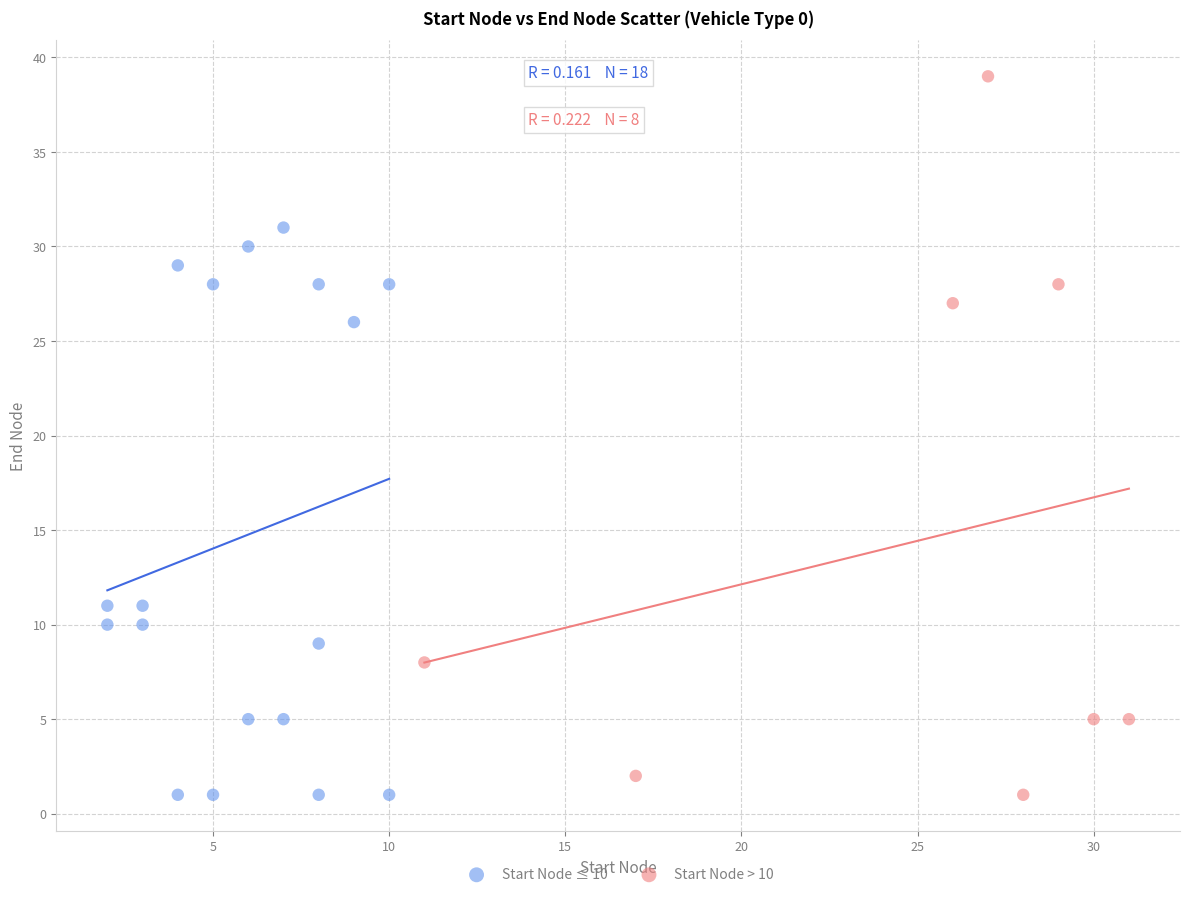

Which series has the widest spread of Y values?

Start Node > 10